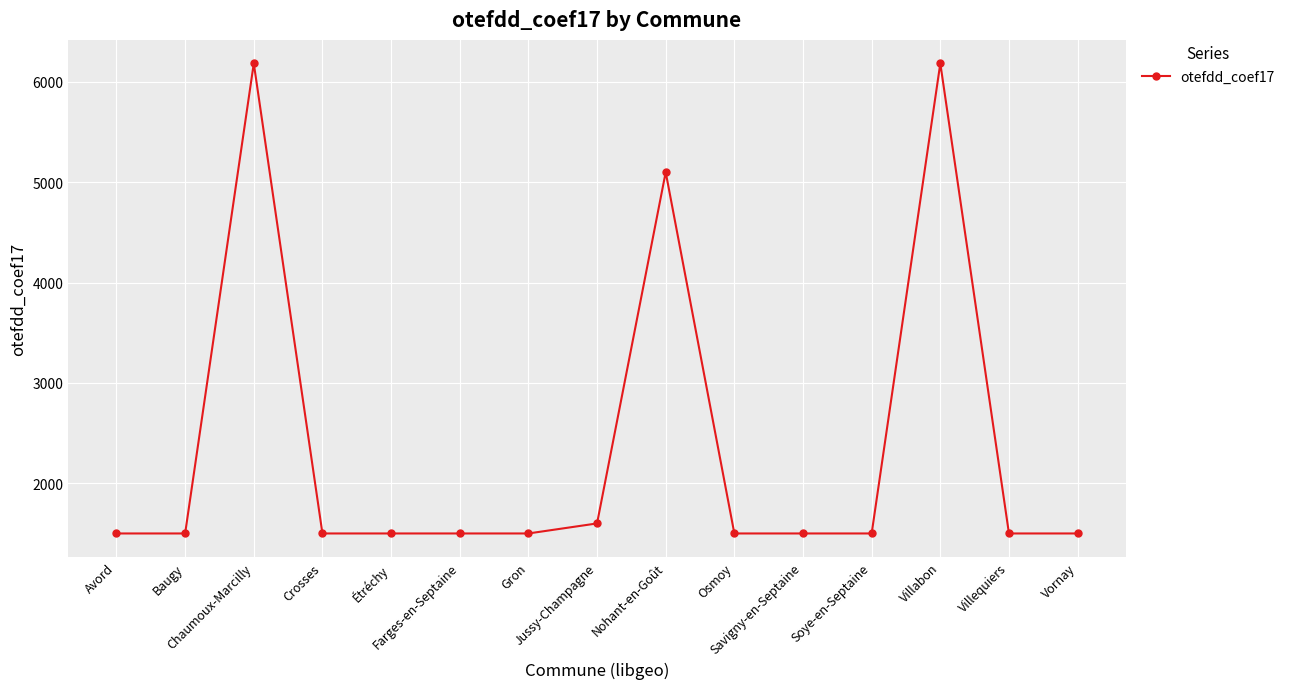

Approximately how many times larger is the value at Chaumoux-Marcilly compared to Crosses?

4.1